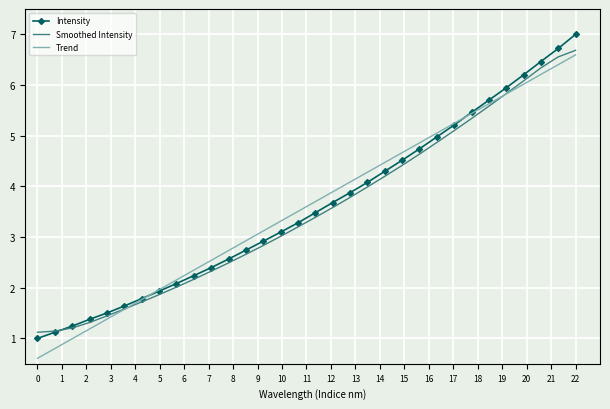

What is the minimum value shown in the chart?

0.6